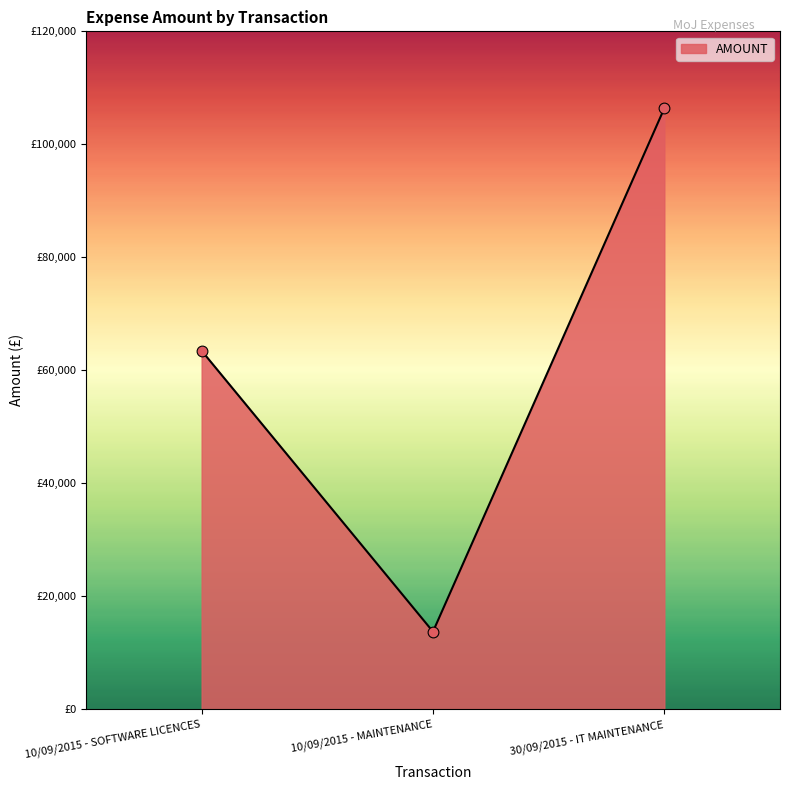

What is the change in value from 10/09/2015 - SOFTWARE LICENCES to 30/09/2015 - IT MAINTENANCE?

+42906